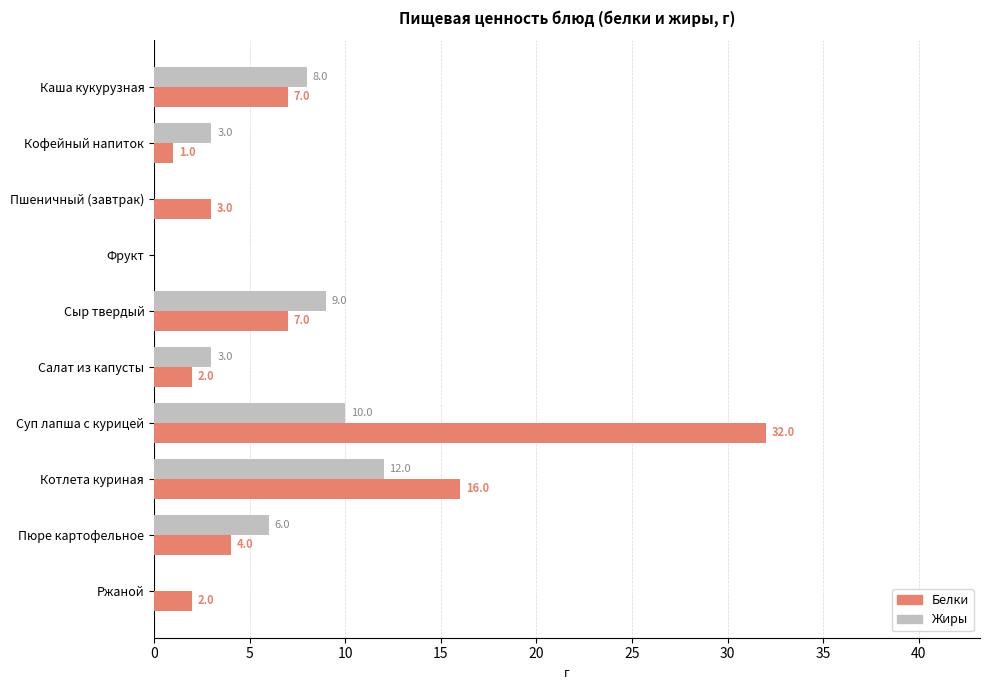

What are all the series names shown in the legend?

Белки, Жиры